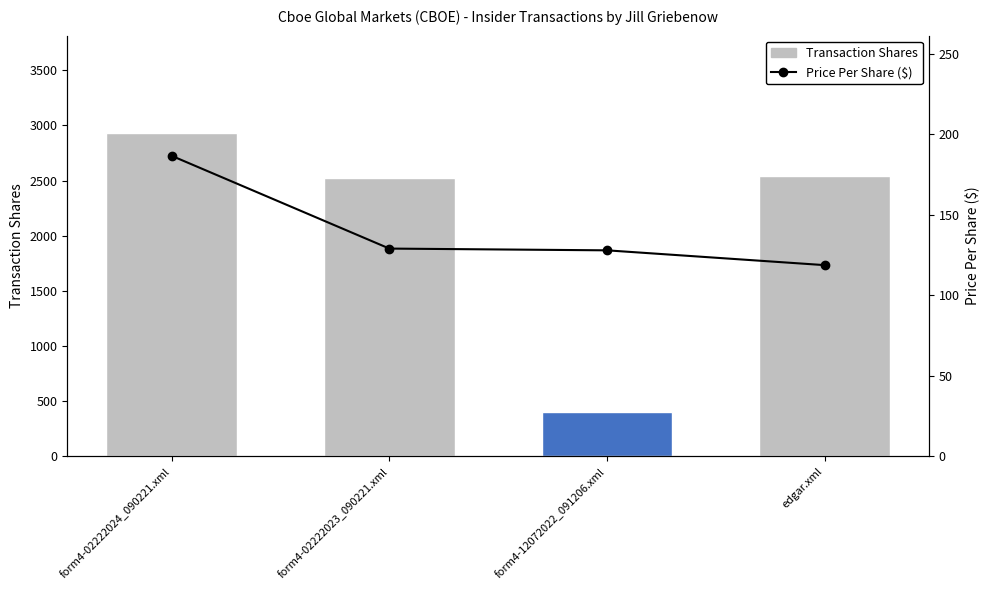

What is the label of the 3rd bar from the right?

form4-02222023_090221.xml